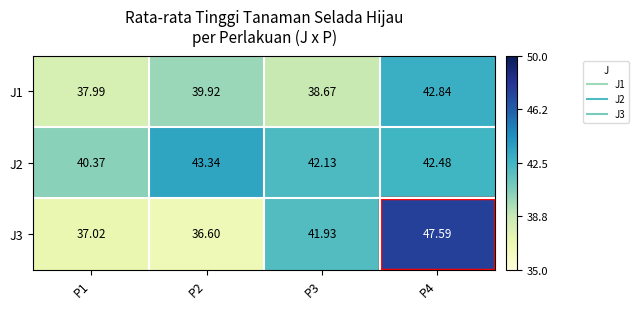

How many distinct data groups are displayed?

3